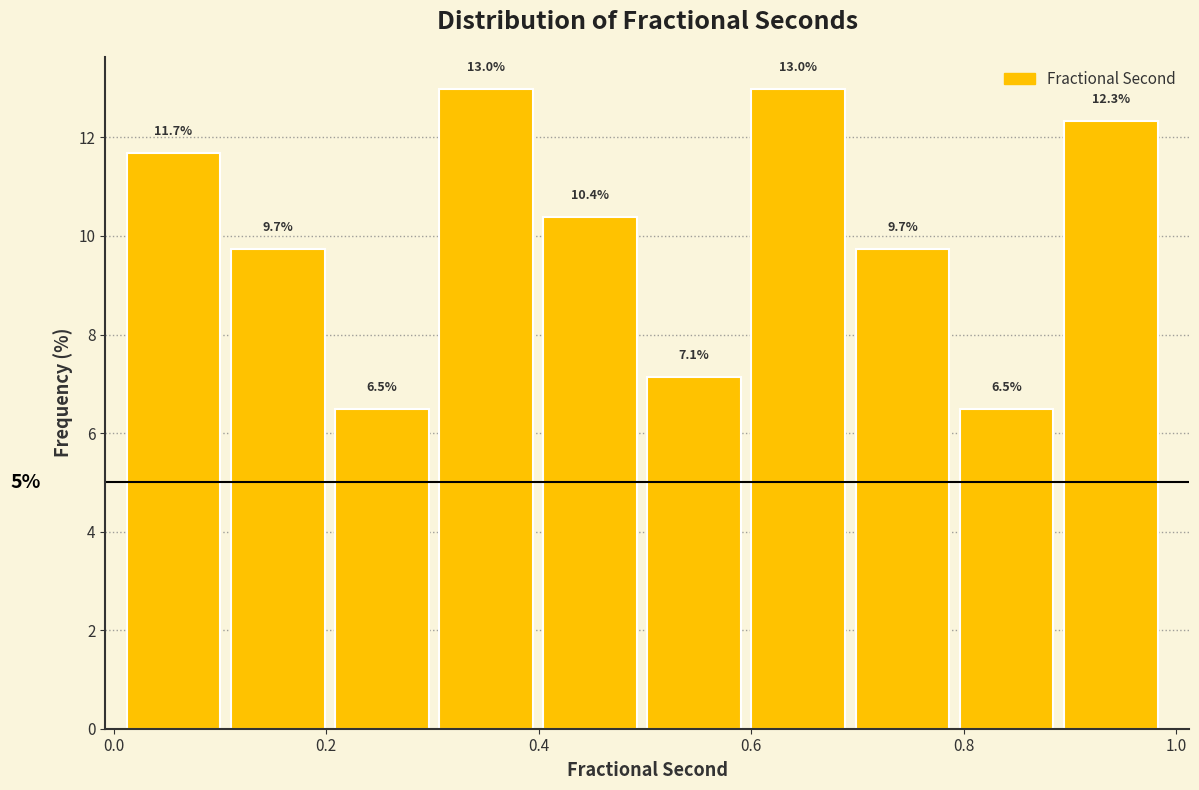

Reading left to right, transcribe this chart: for each bar, give the range it covers on the x-axis and its height. The bar edges are not printed on the chart, so give them approximately, as read against the axis.

0.02 to 0.12: 11.7
0.12 to 0.20: 9.7
0.20 to 0.30: 6.5
0.30 to 0.40: 13.0
0.40 to 0.50: 10.4
0.50 to 0.60: 7.1
0.60 to 0.70: 13.0
0.70 to 0.80: 9.7
0.80 to 0.90: 6.5
0.90 to 1.00: 12.3